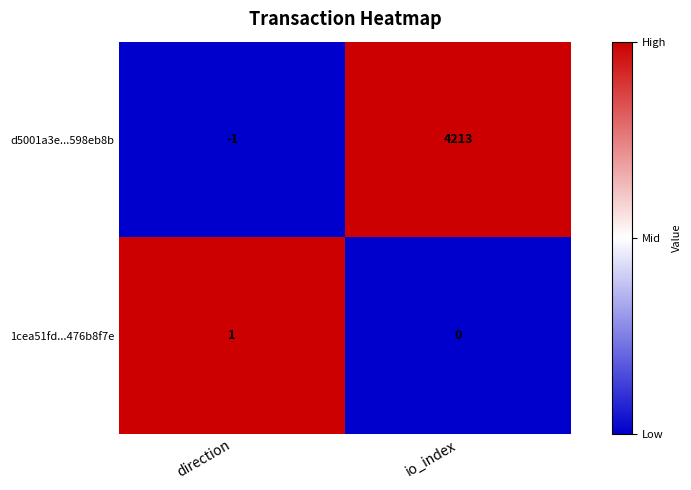

Count the number of categories in the chart.

2